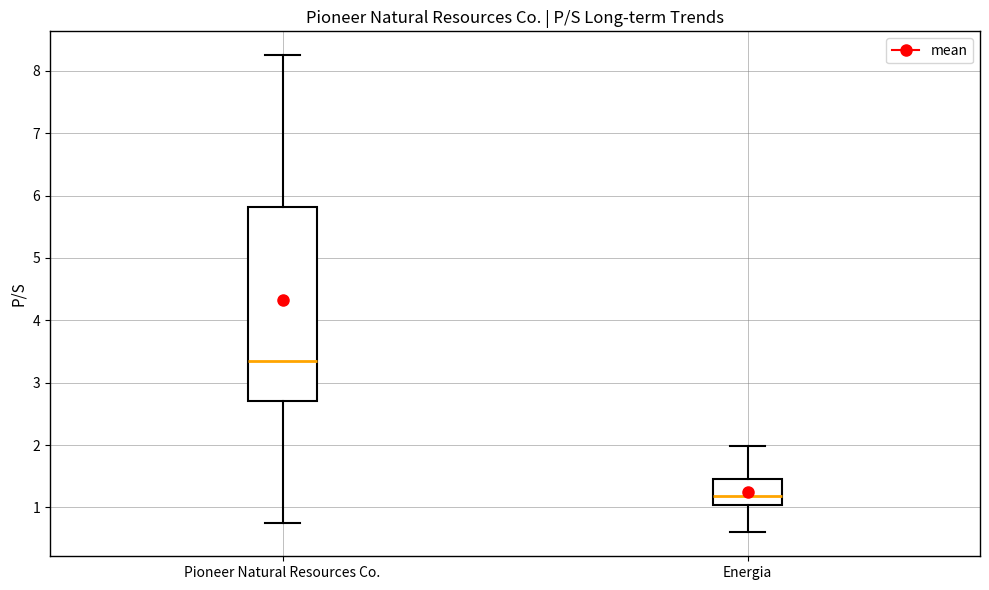

Which box is the tallest, from its lower edge to its upper edge?

Pioneer Natural Resources Co.